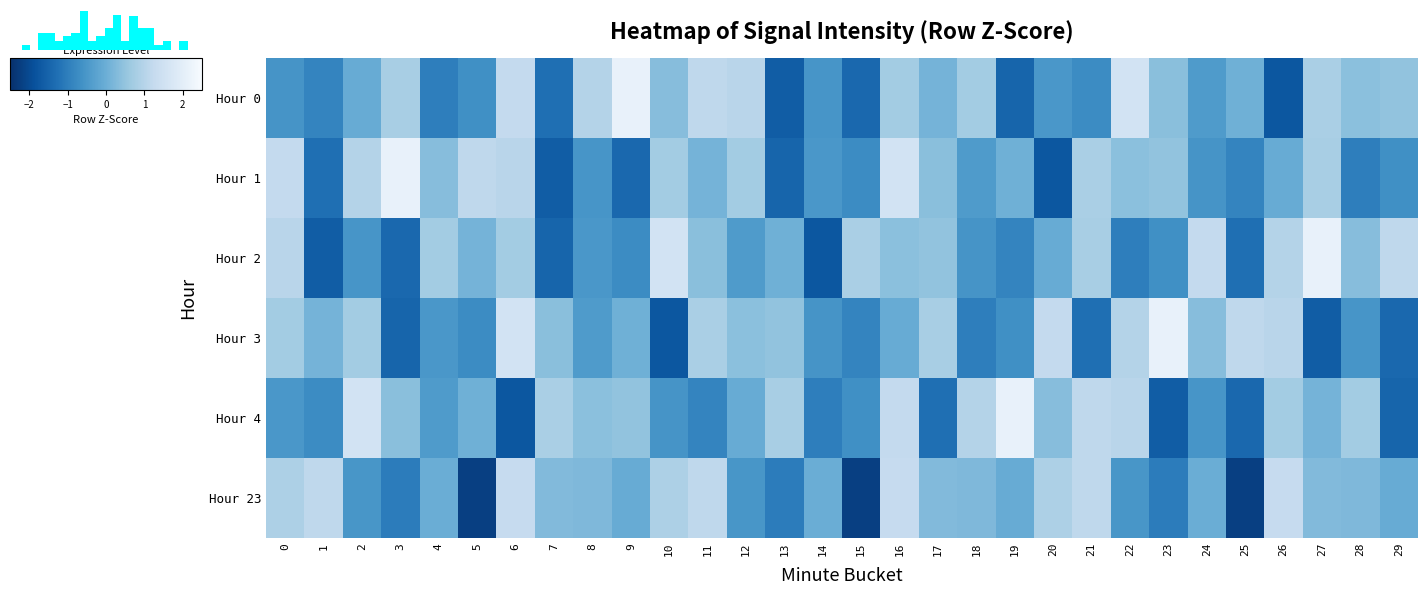

At 22, list the series in order from smallest to largest.

Hour 2, Hour 23, Hour 1, Hour 3, Hour 4, Hour 0